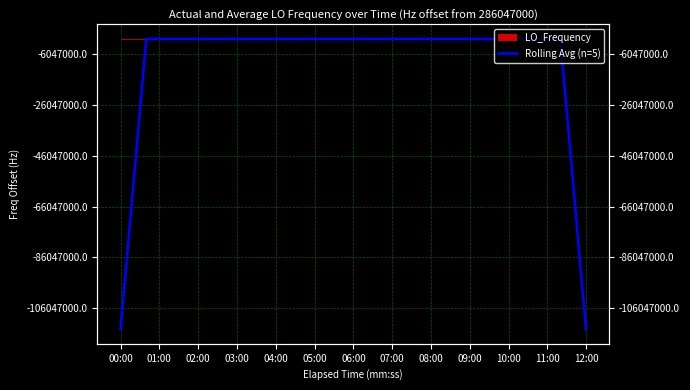

How many values are below 286046997?

12